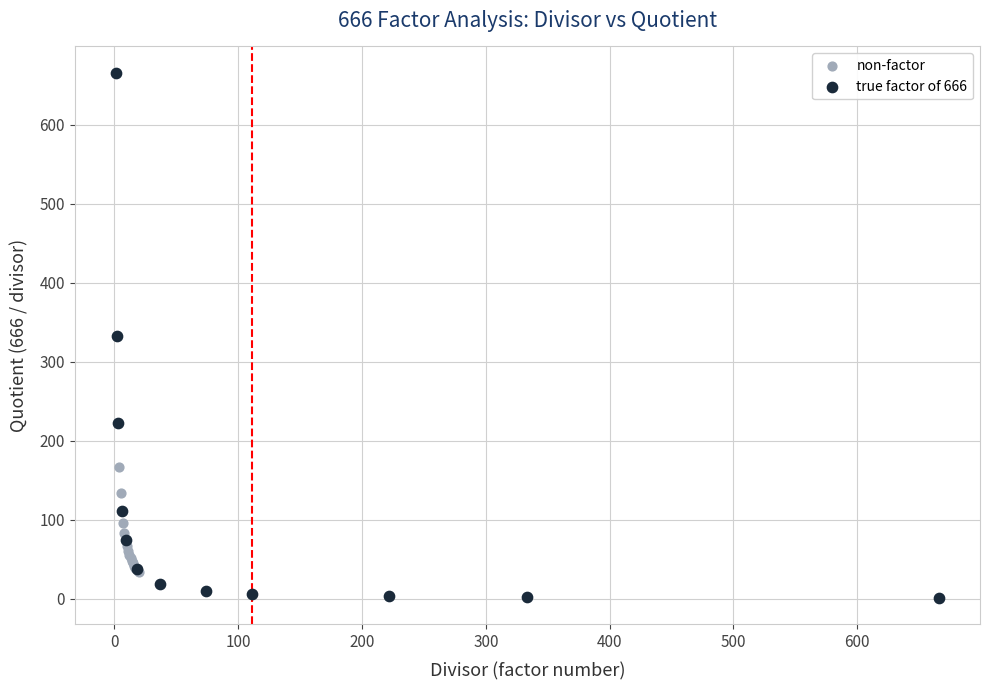

What are all the series names shown in the legend?

non-factor, true factor of 666